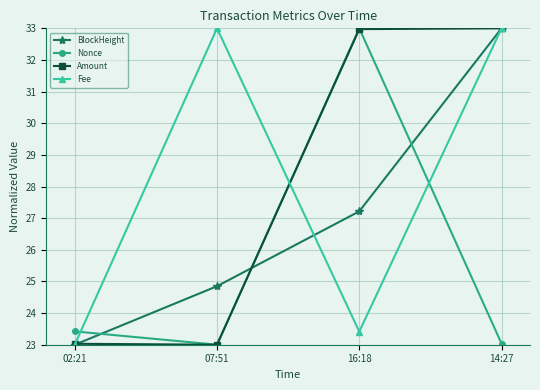

The value of Nonce at 07:51 is 31.3. True or false?

False